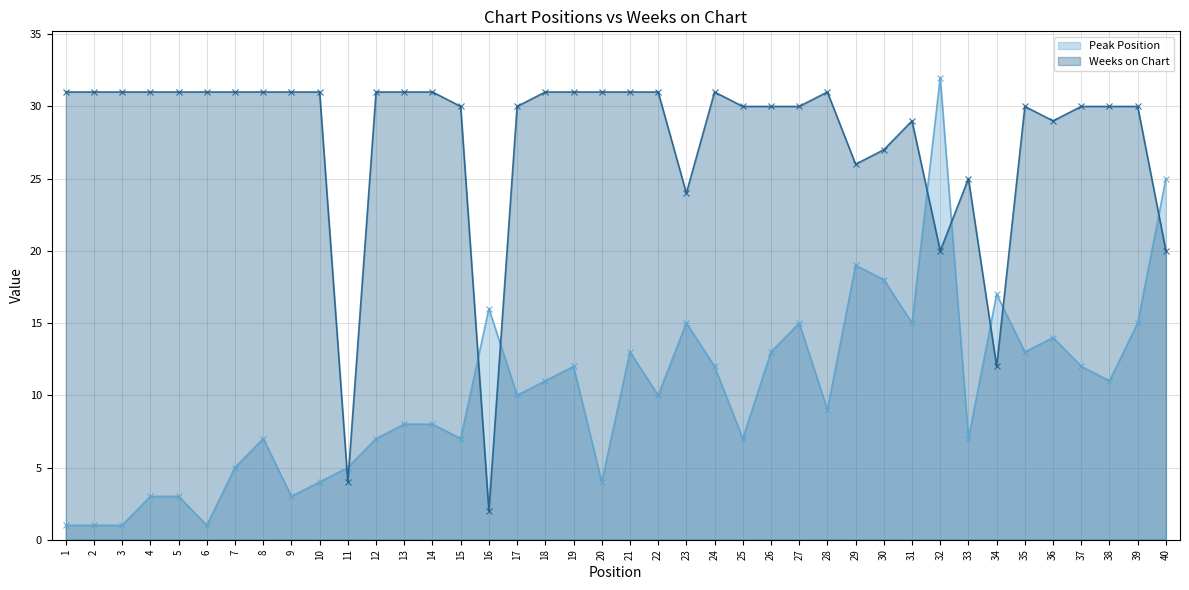

At which label does Peak Position reach its minimum?

1